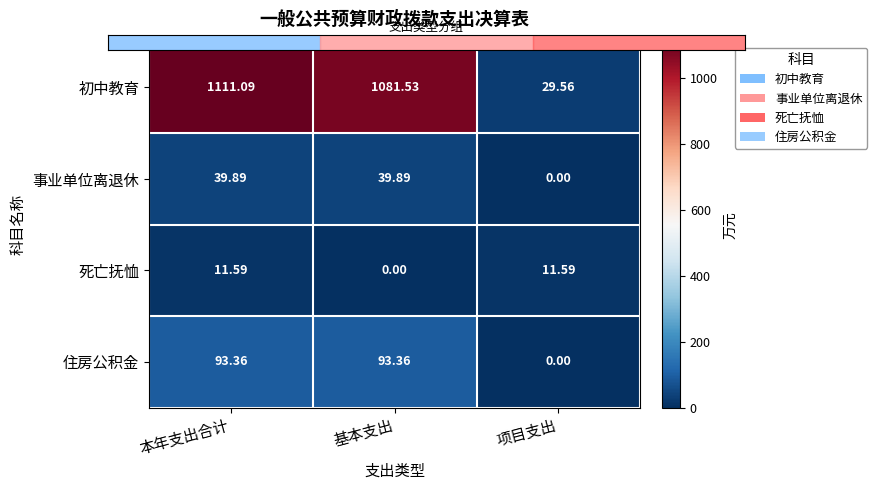

Rank the series by their maximum value, from highest to lowest.

初中教育, 住房公积金, 事业单位离退休, 死亡抚恤